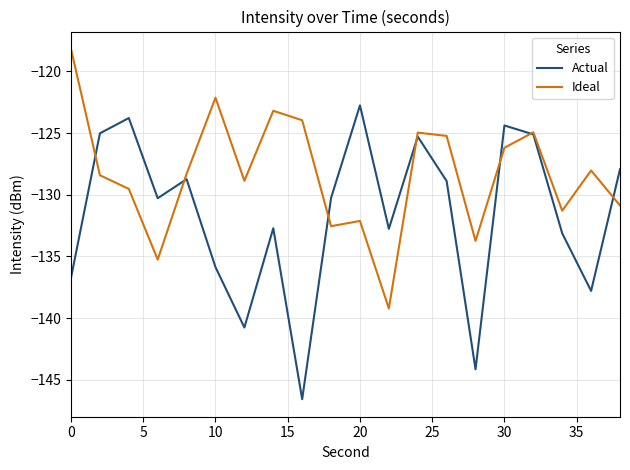

Which series has the largest total across all categories?

Ideal